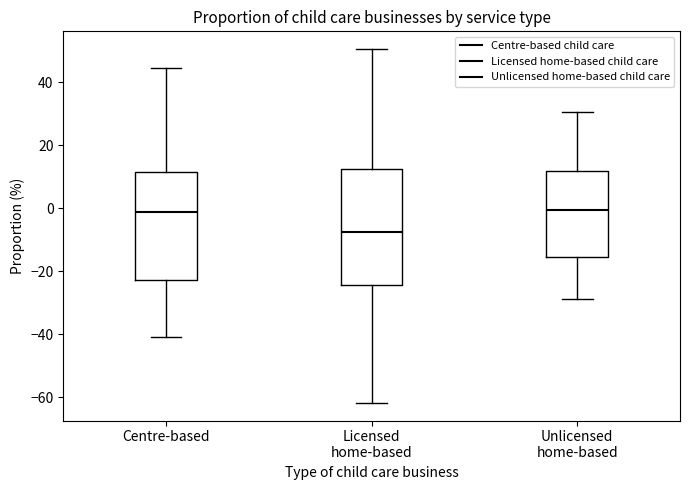

Which box's median line is the lowest?

Licensed home-based